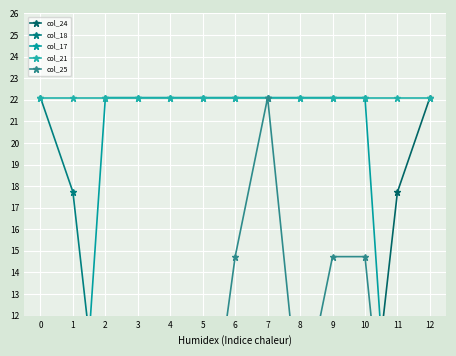

Where do col_18 and col_17 first cross each other?

1 and 2